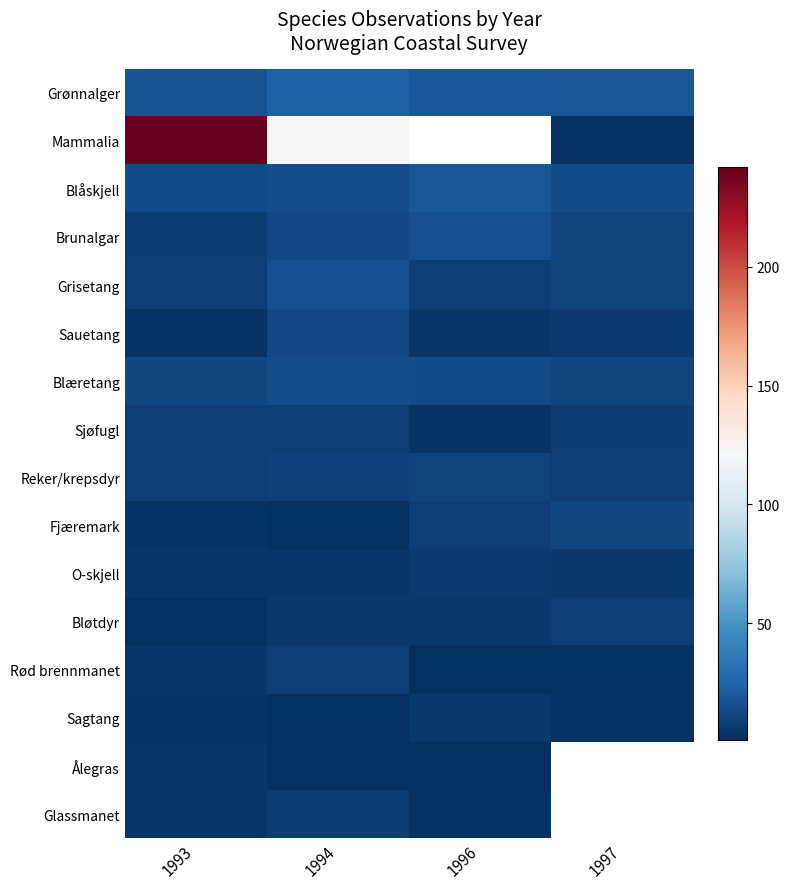

What is the difference between the maximum and minimum values in the Sagtang series?

4.0